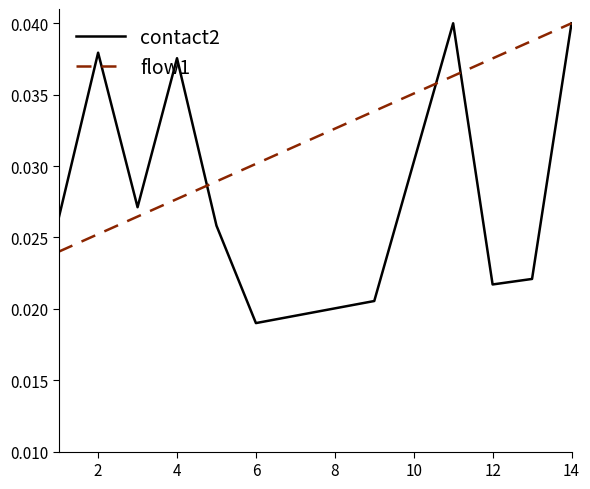

List the series in order of their overall mean, highest first.

flow1, contact2